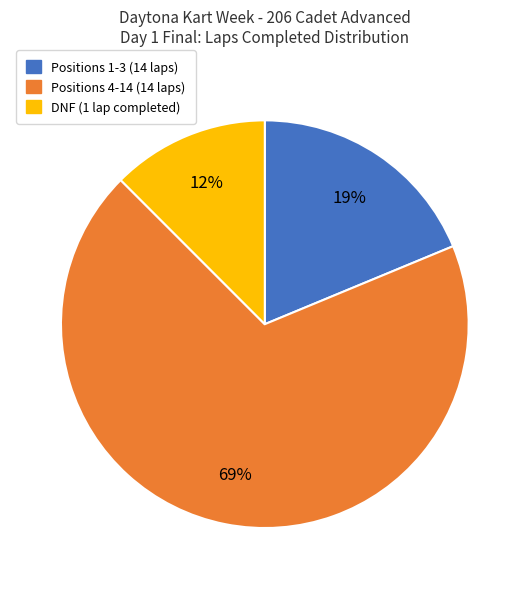

How many segments does this pie chart have?

3